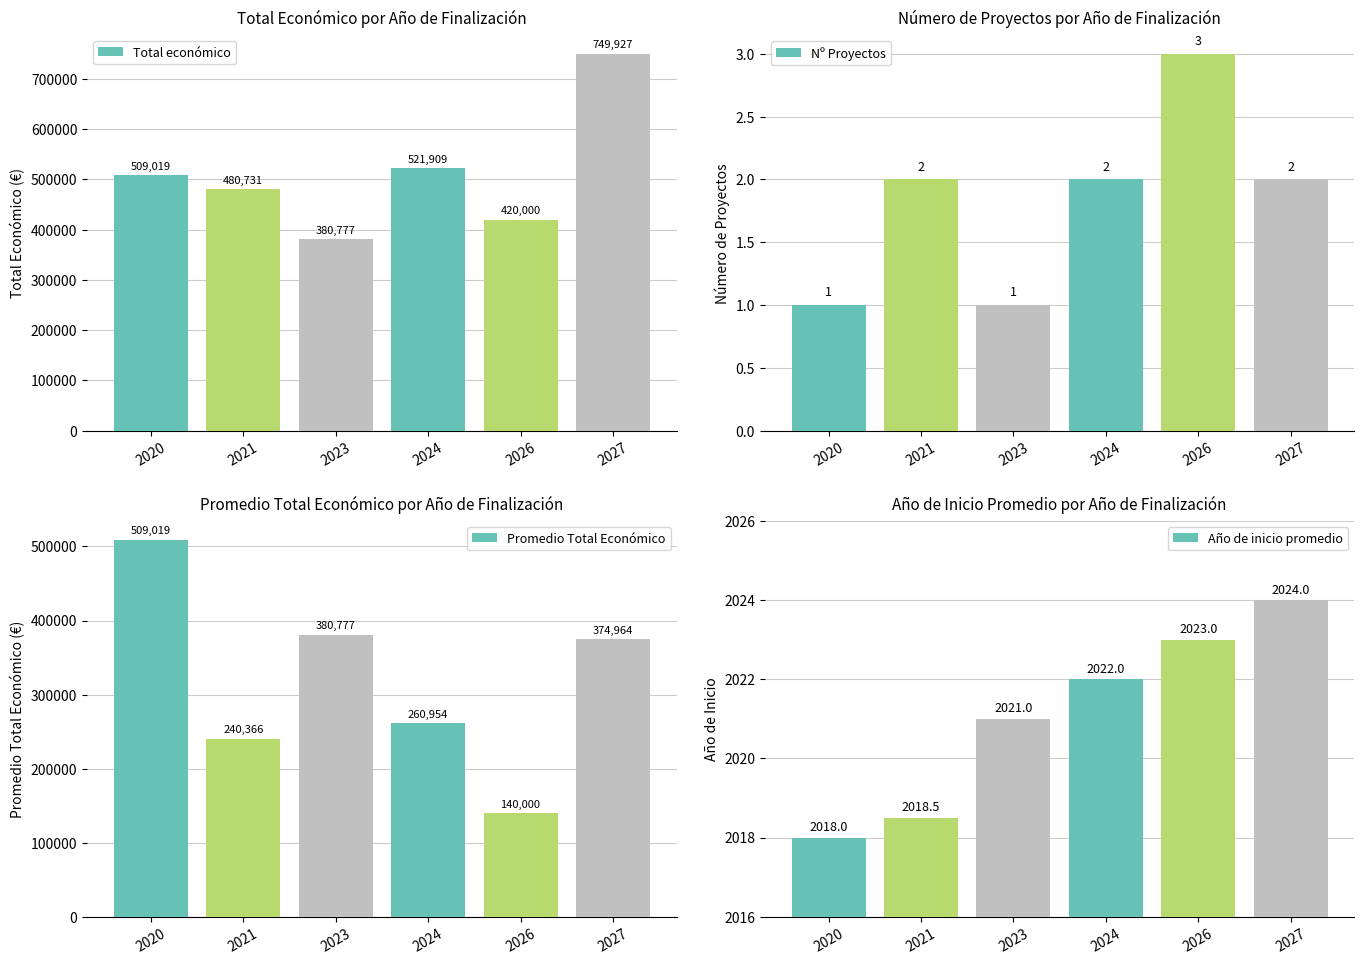

Are the bars horizontal?

No